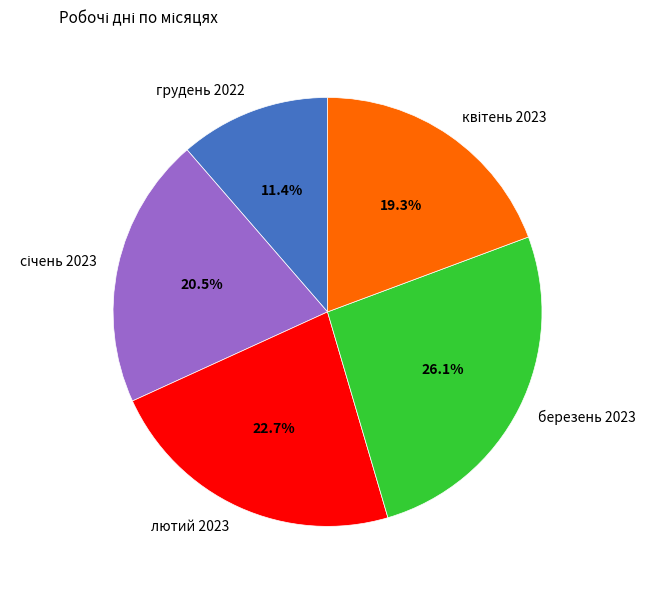

What portion of the pie excludes грудень 2022?

88.6%